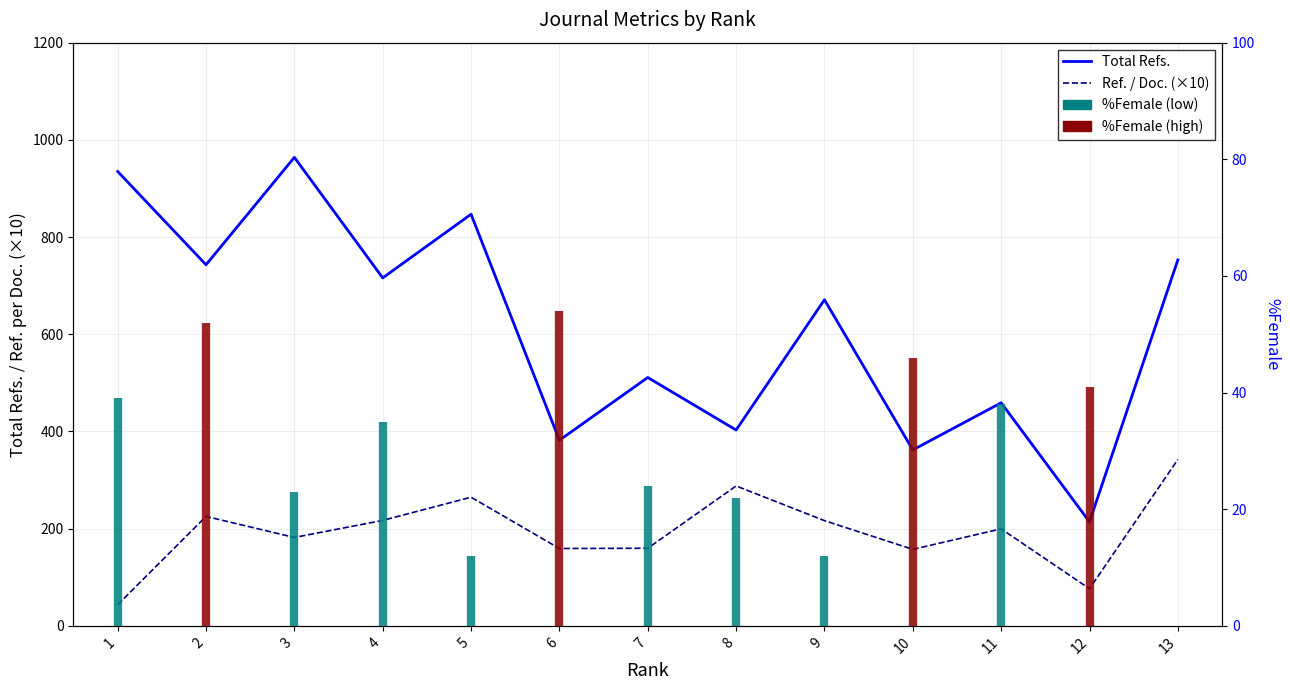

Which has a higher value, 9 or 13?

13